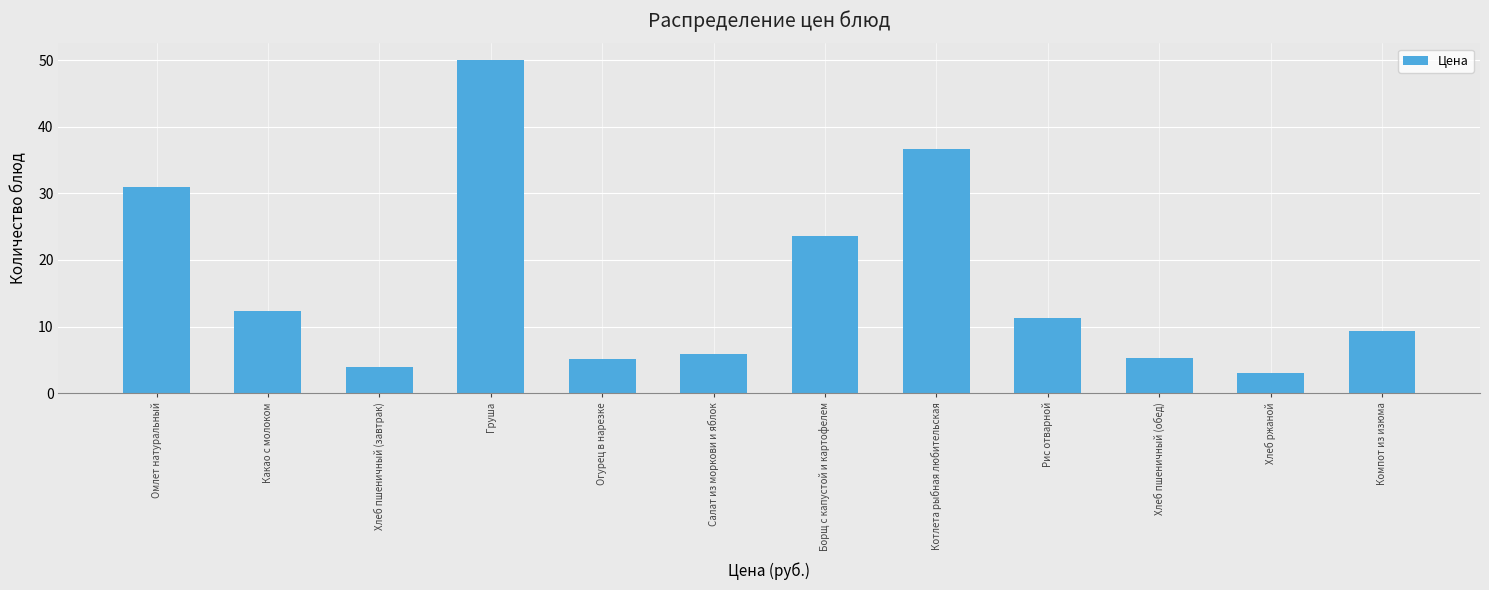

What position from the right is Рис отварной?

4